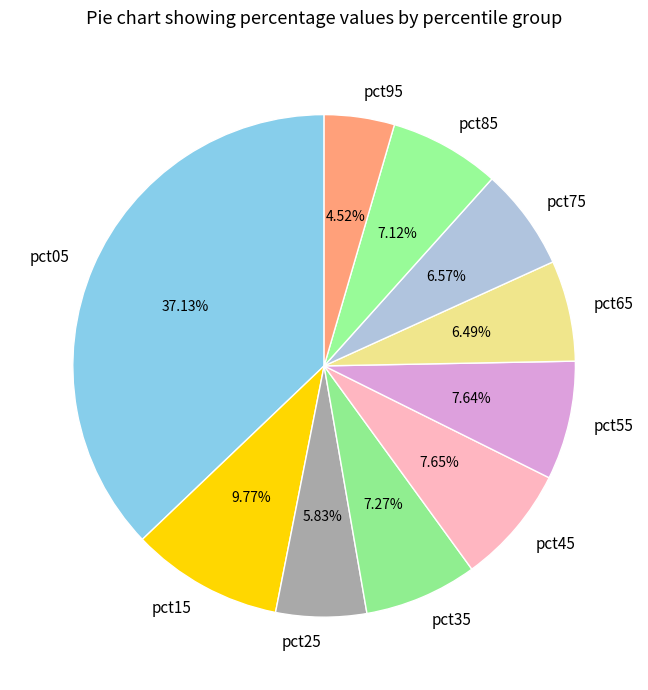

Does pct85 represent more than half of the total?

No